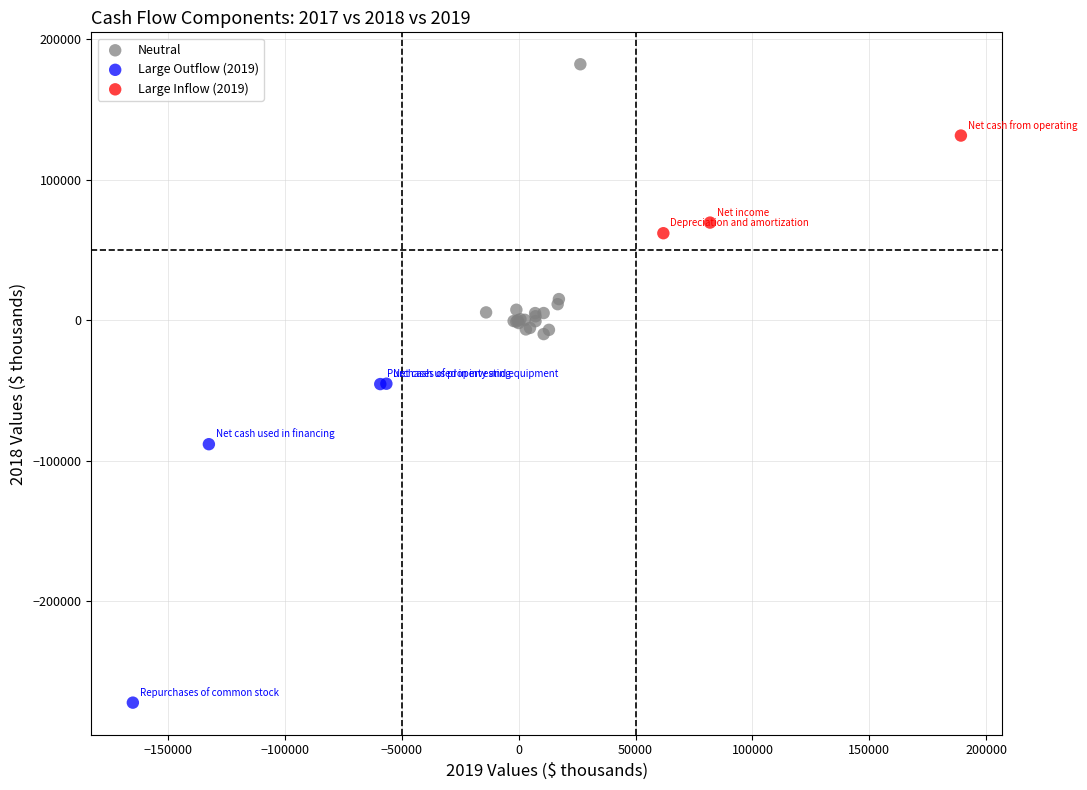

Which series reaches the minimum Y coordinate?

Large Outflow (2019)